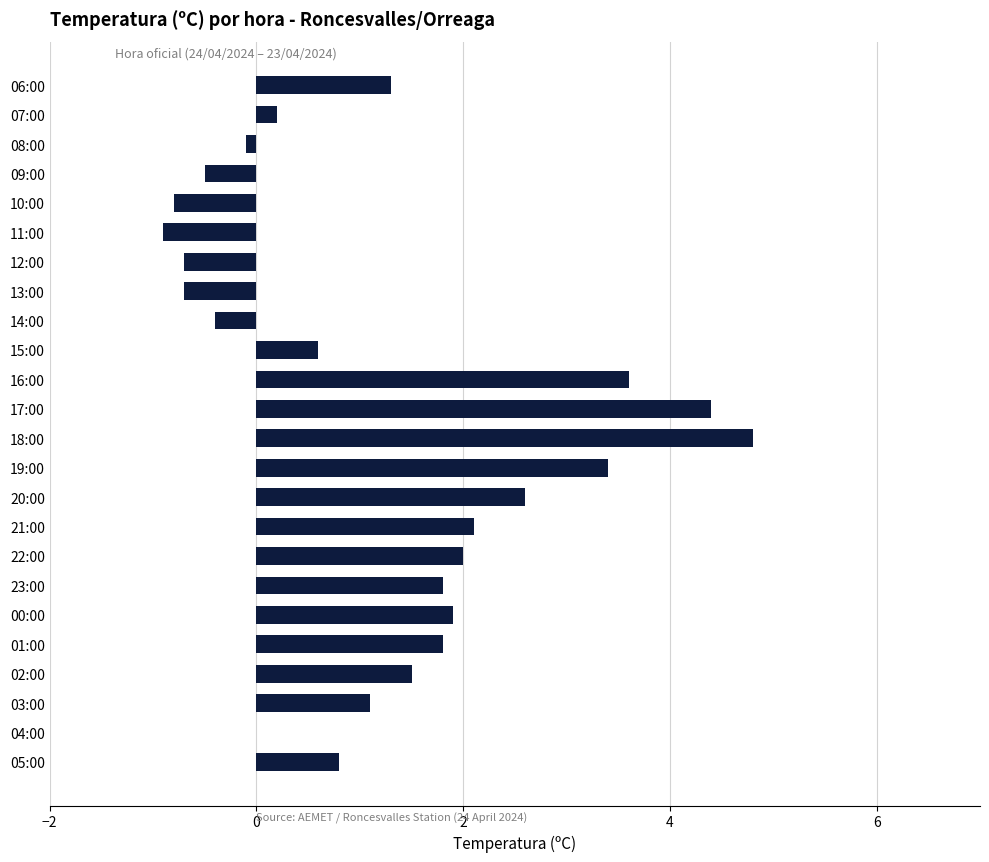

Count the number of categories in the chart.

24